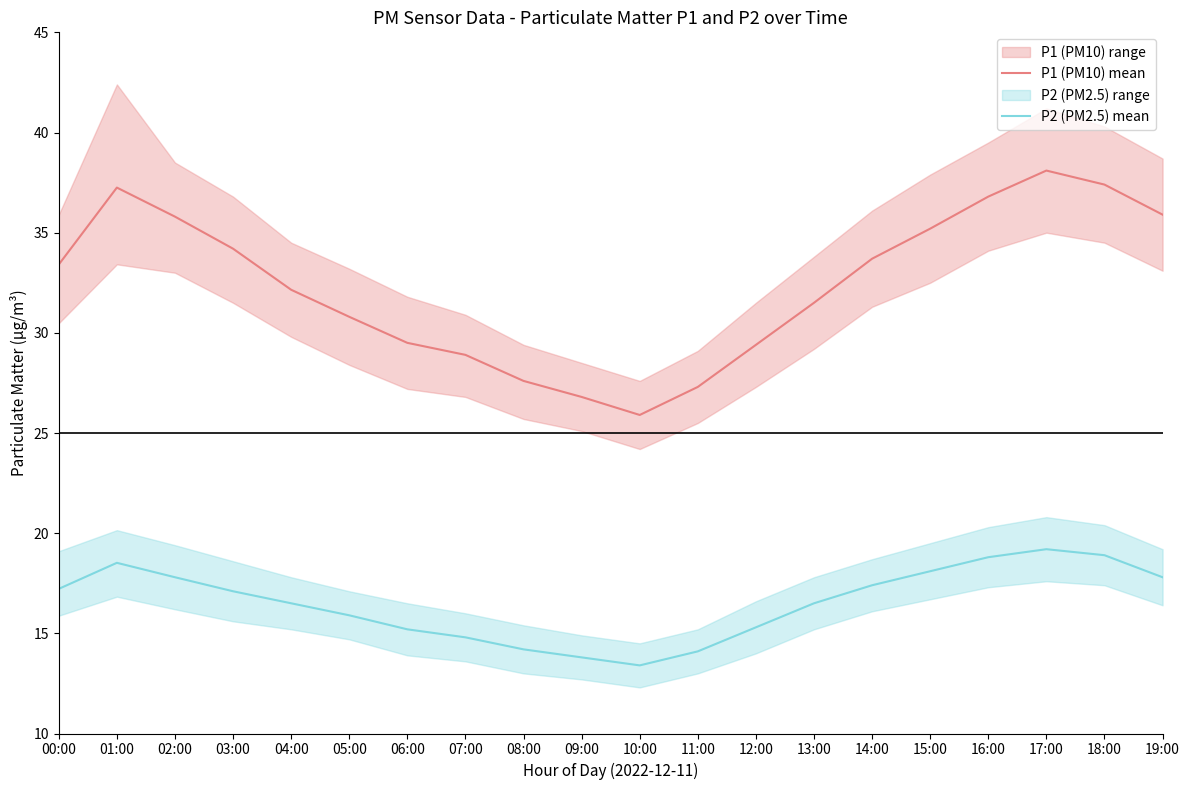

True or false: P2 (PM2.5) mean has more than 0 interior local peaks.

True